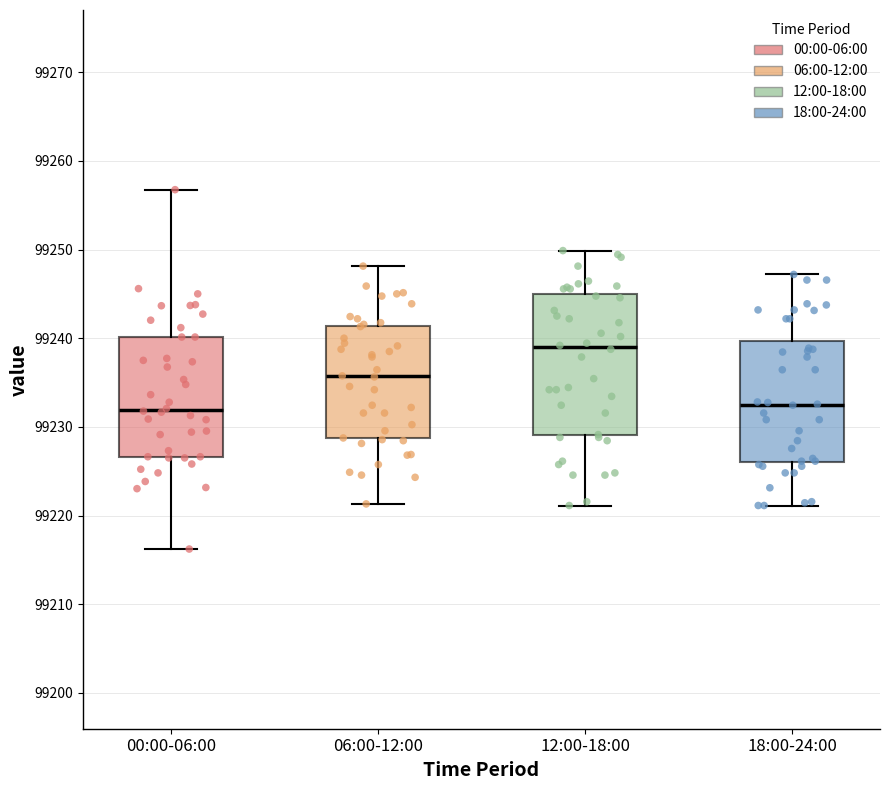

Reading left to right, read every box against the y-axis: the position of its median line, the range the box covers, and the ends of its whiskers. The values are not printed on the chart, so give them approximately, as read against the axis.

00:00-06:00: median 99232, box 99227 to 99240, whiskers 99216 to 99257
06:00-12:00: median 99236, box 99229 to 99241, whiskers 99221 to 99248
12:00-18:00: median 99239, box 99229 to 99245, whiskers 99221 to 99250
18:00-24:00: median 99233, box 99226 to 99240, whiskers 99221 to 99247